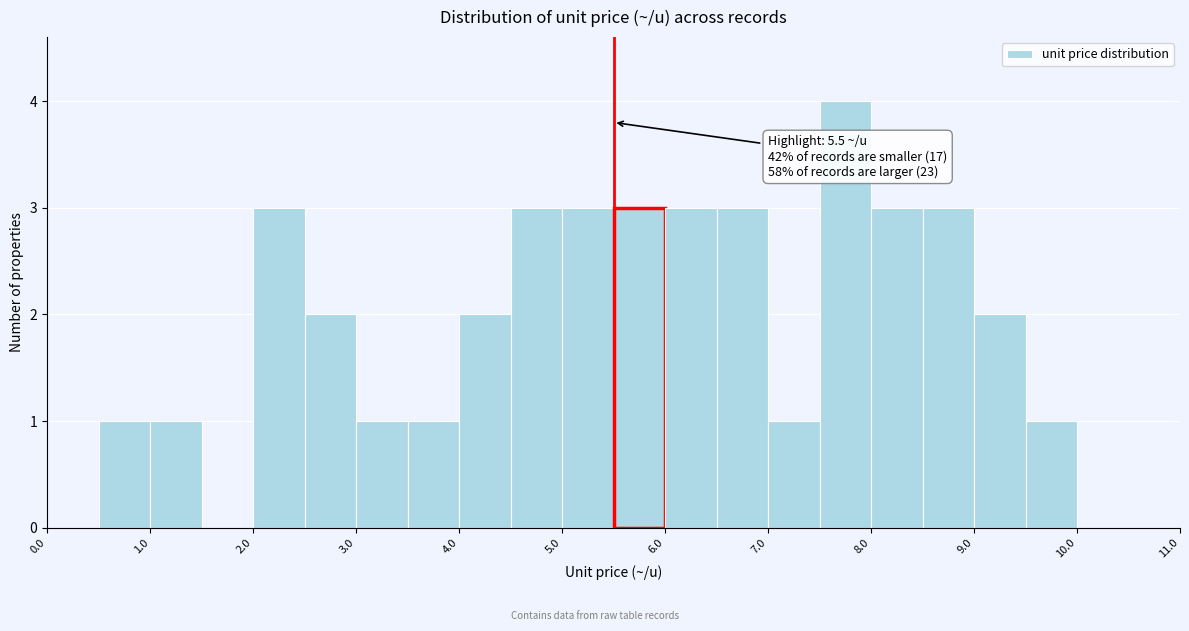

Which range on the x-axis has the tallest bar?

7.5 to 8.0